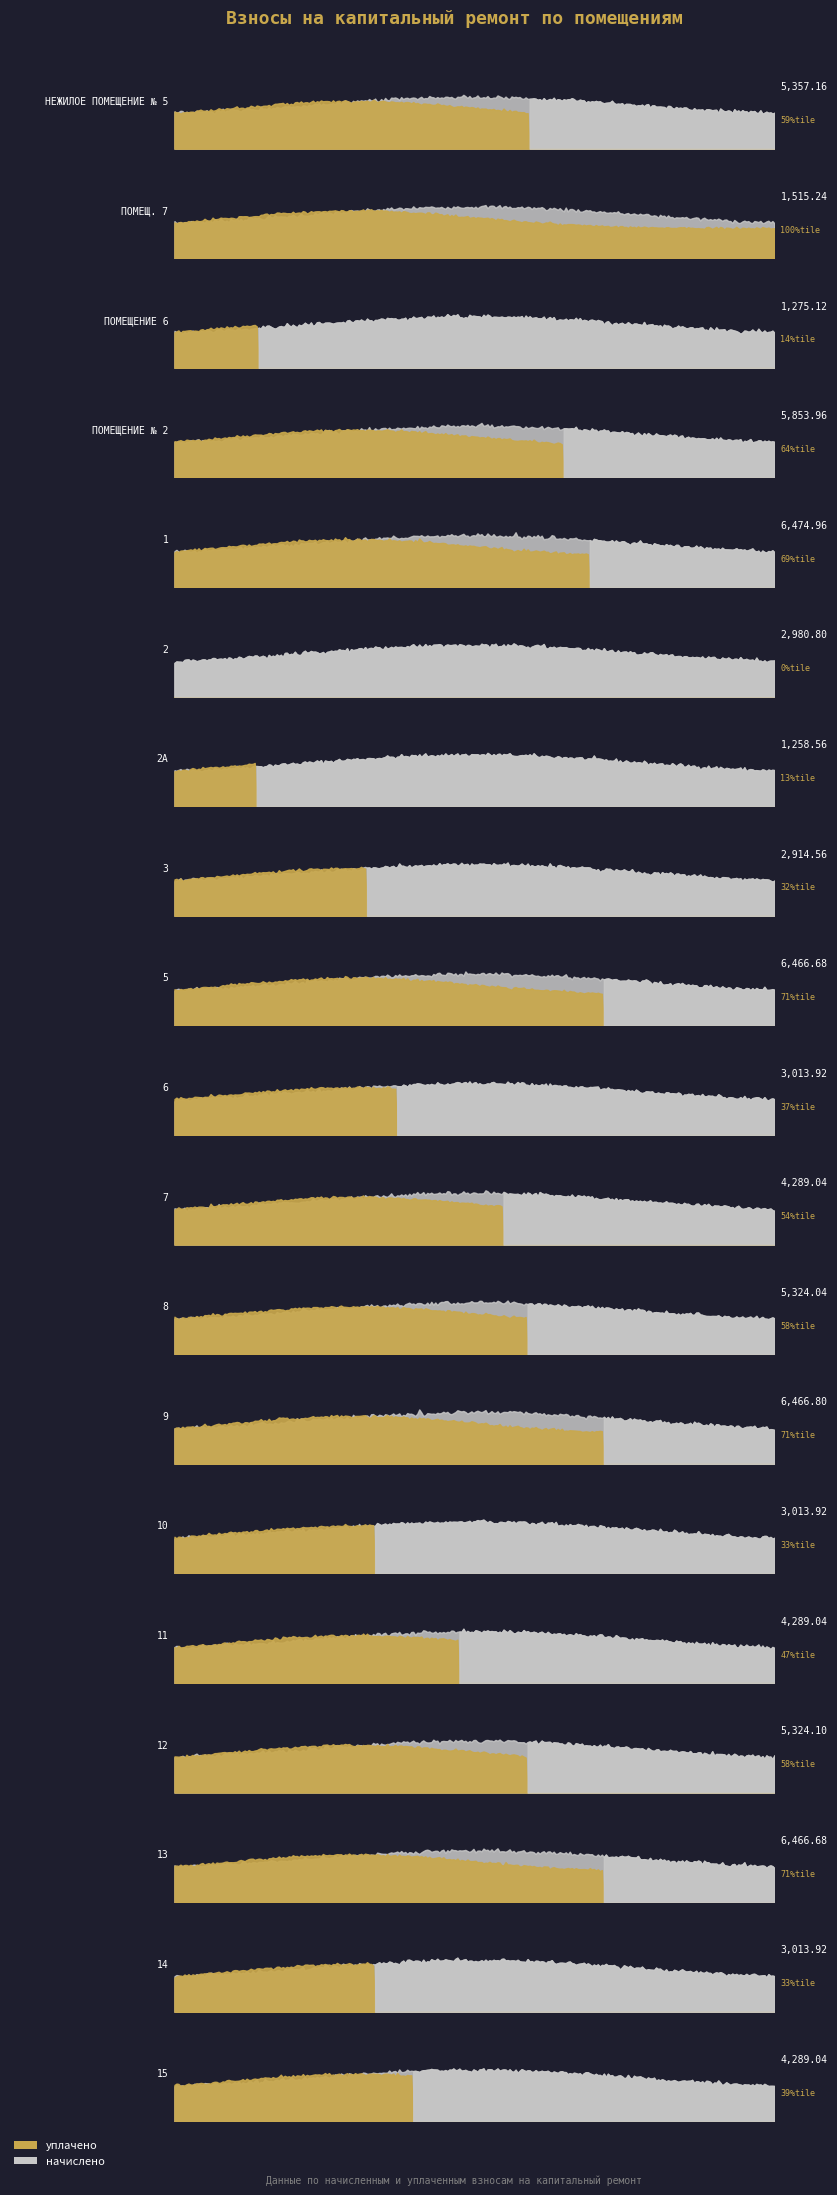

At which category does уплачено reach its first local valley?

ПОМЕЩЕНИЕ 6